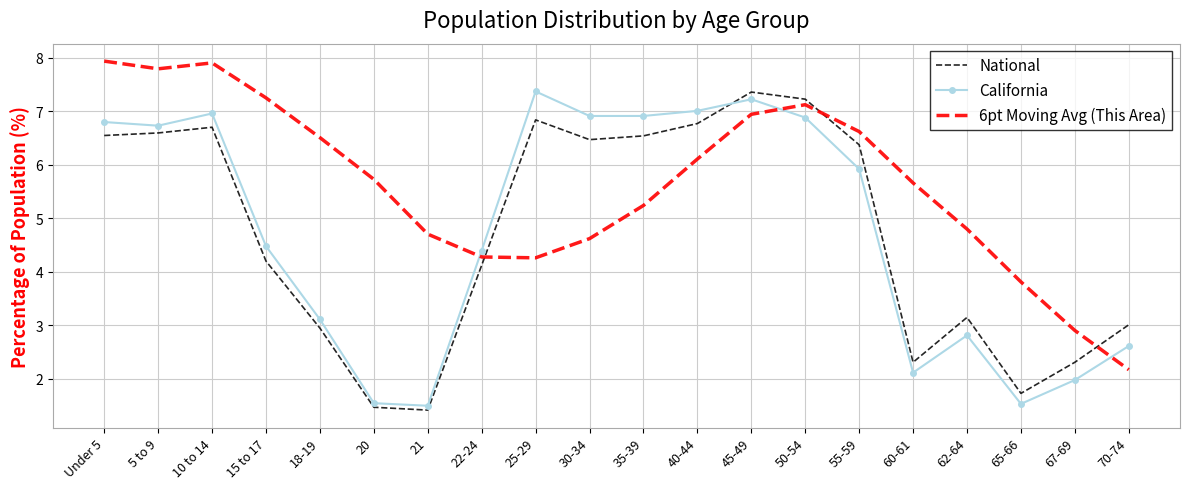

What is the minimum value for California?

1.5